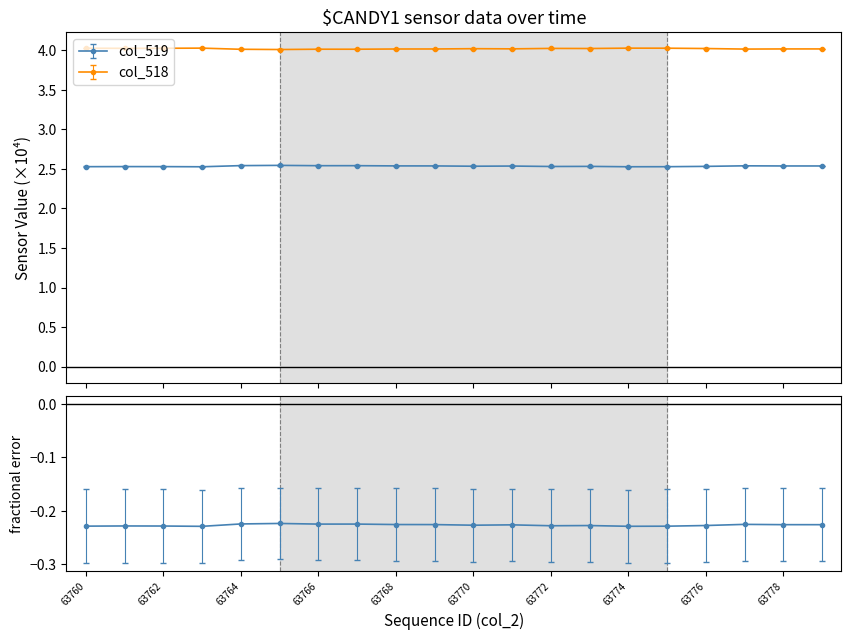

Does the chart have visible grid lines?

No